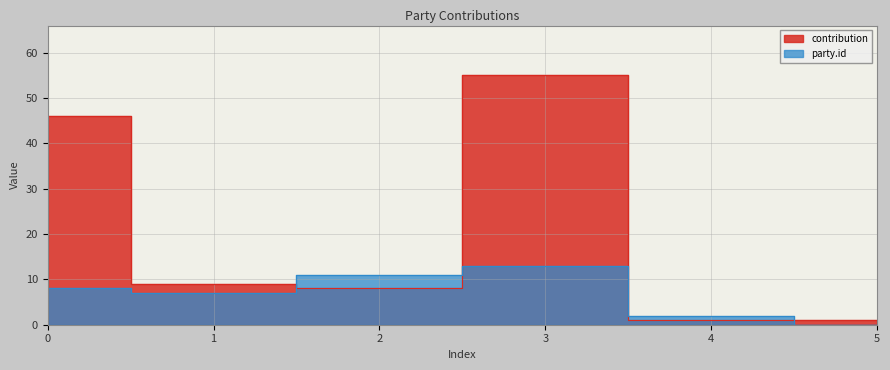

Does the chart have visible grid lines?

Yes